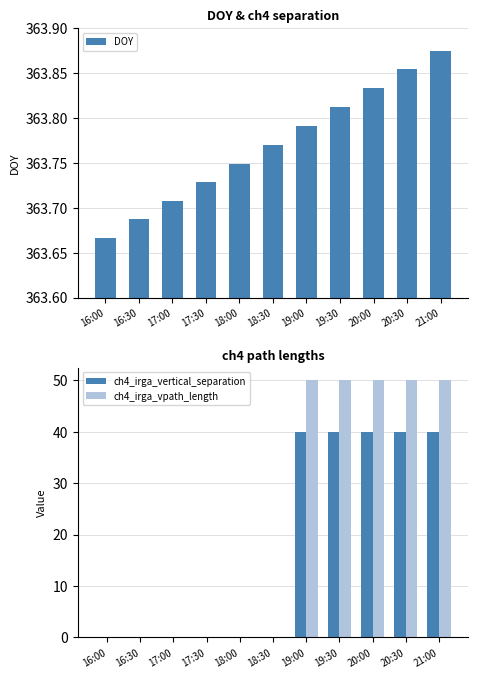

The DOY series shows 363.7 at 17:30. True or false?

True